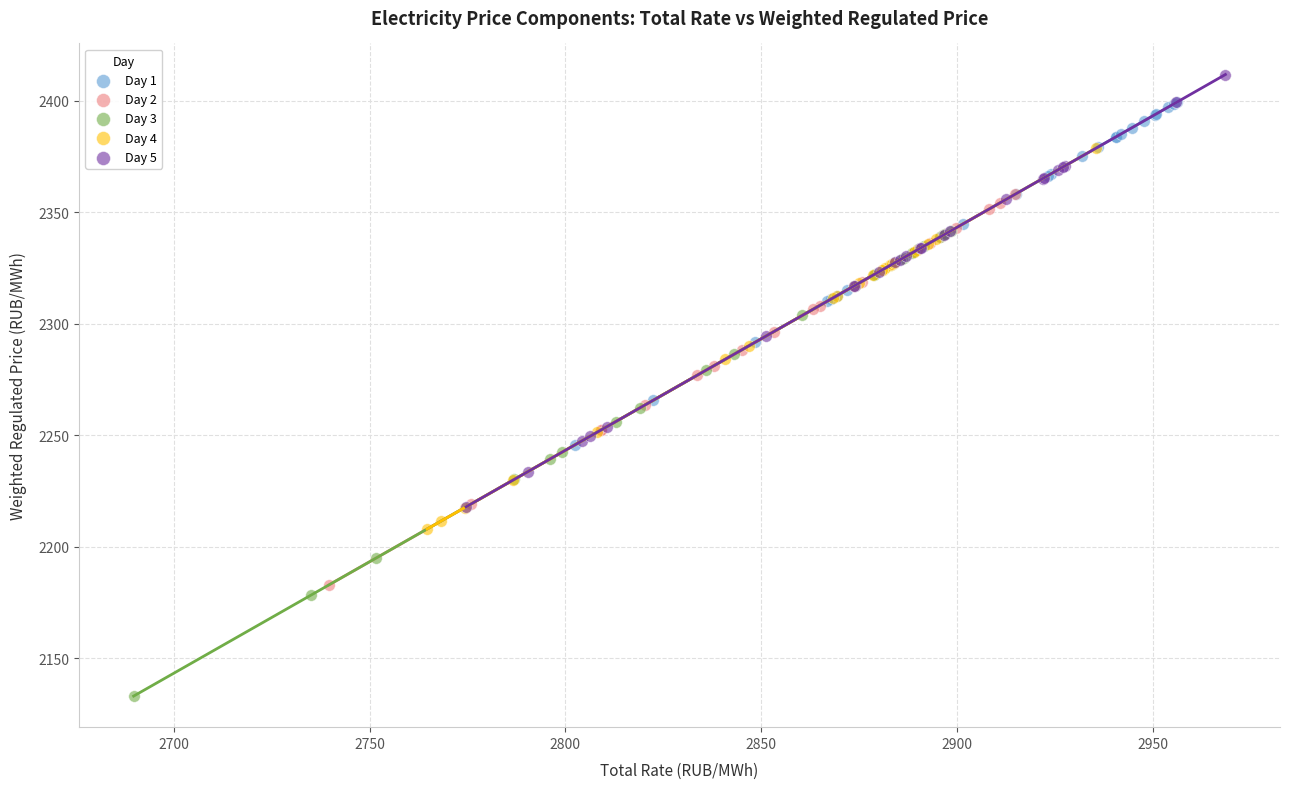

What are all the series names shown in the legend?

Day 1, Day 2, Day 3, Day 4, Day 5